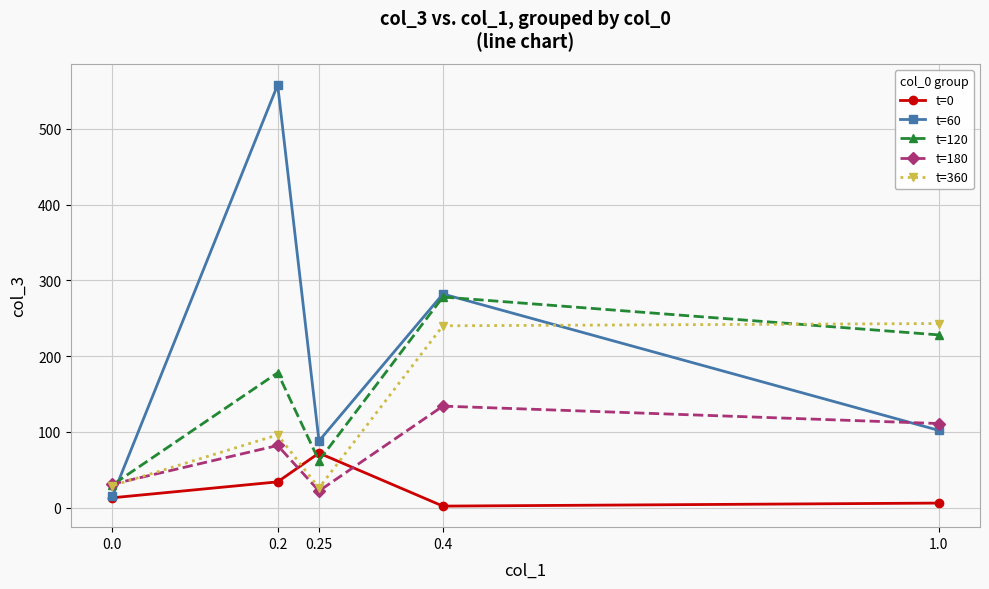

Where is the first local minimum for t=360?

0.25